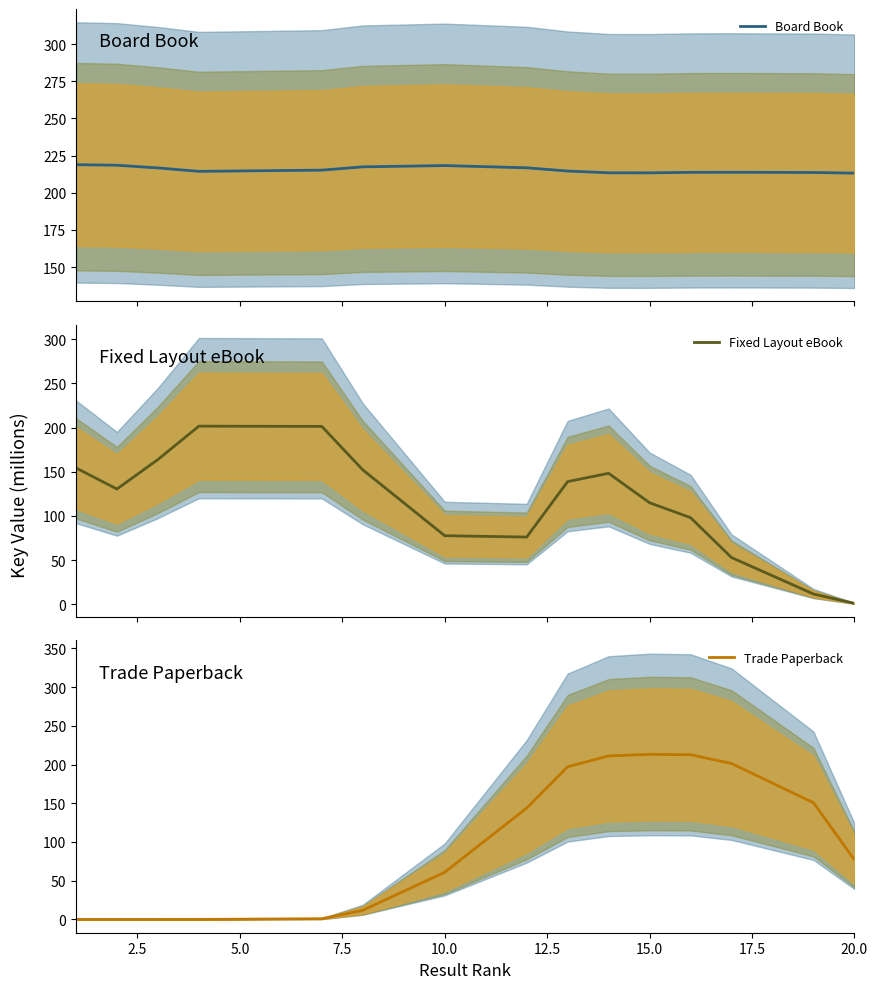

True or false: Trade Paperback has a value of 138.3 at 15.0.

False